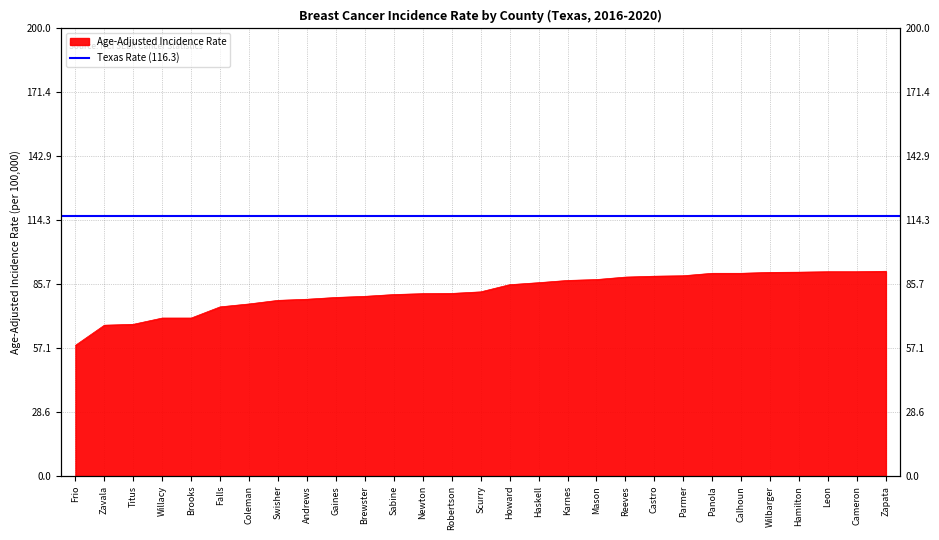

Which has a higher value, Howard or Gaines?

Howard